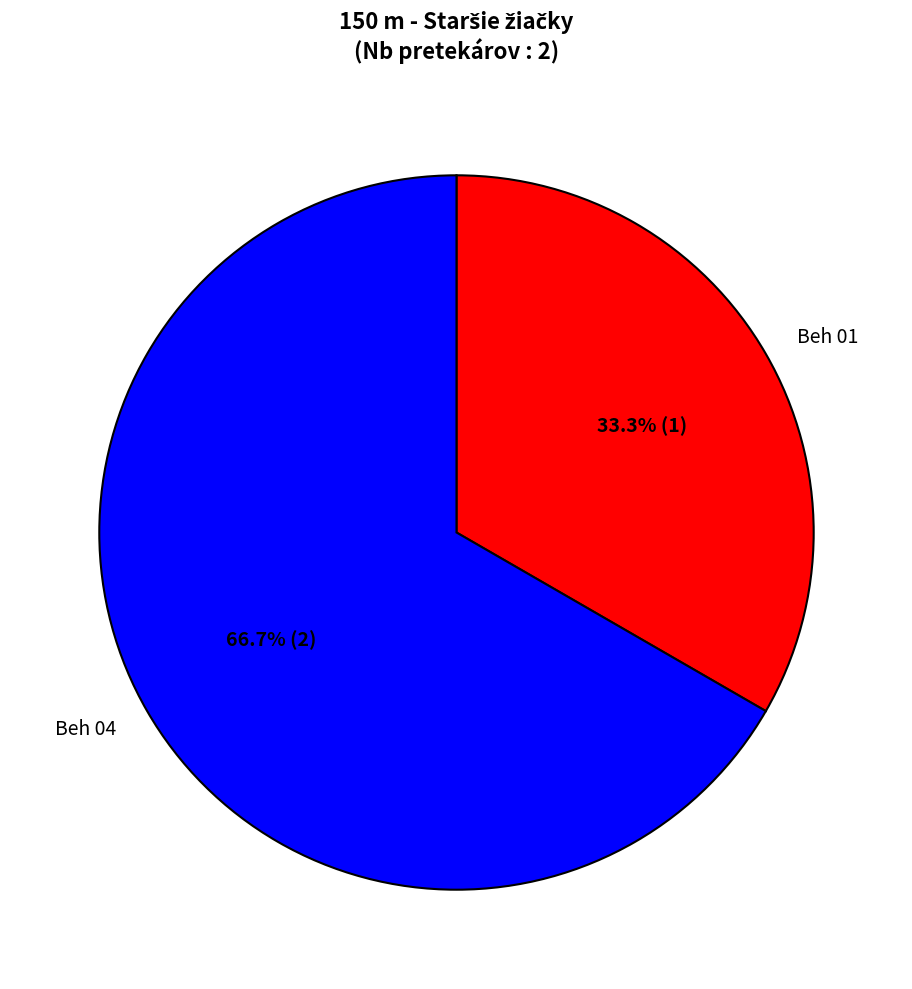

To the nearest percent, what is the combined percentage of Beh 04 and Beh 01?

100%